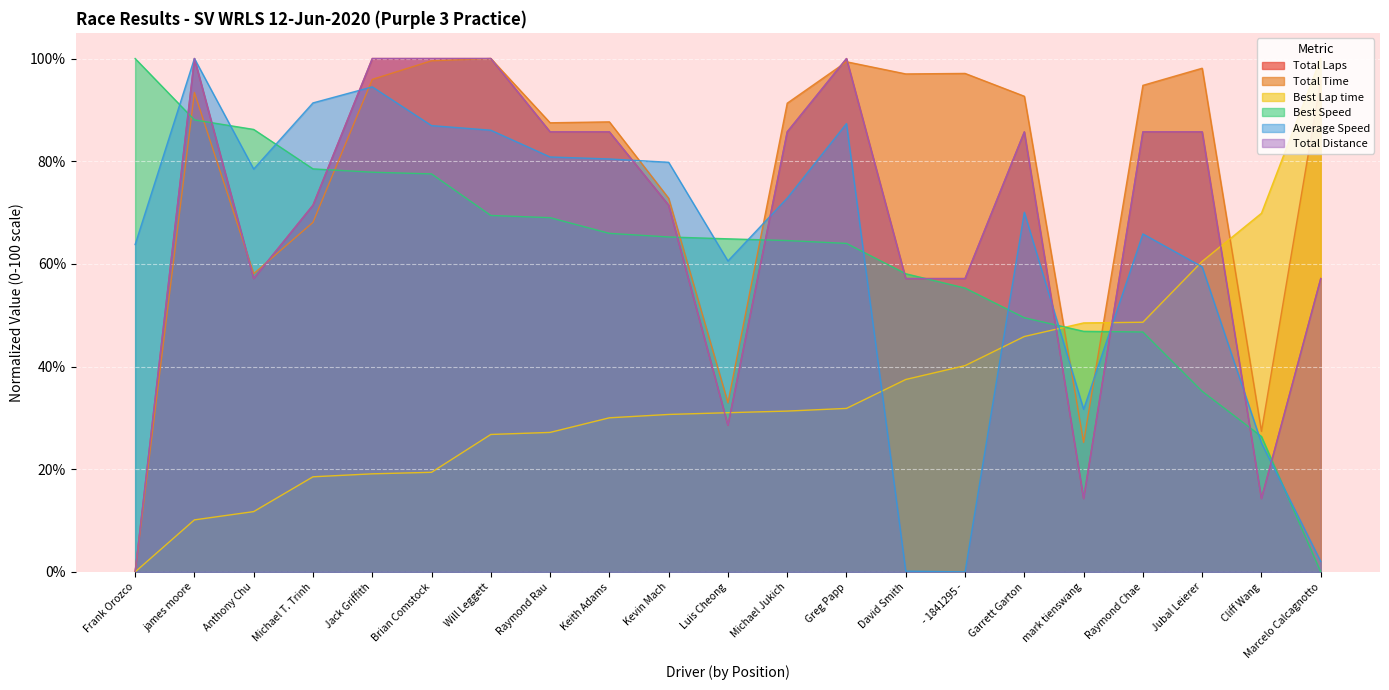

Which series has the largest total across all categories?

Total Time